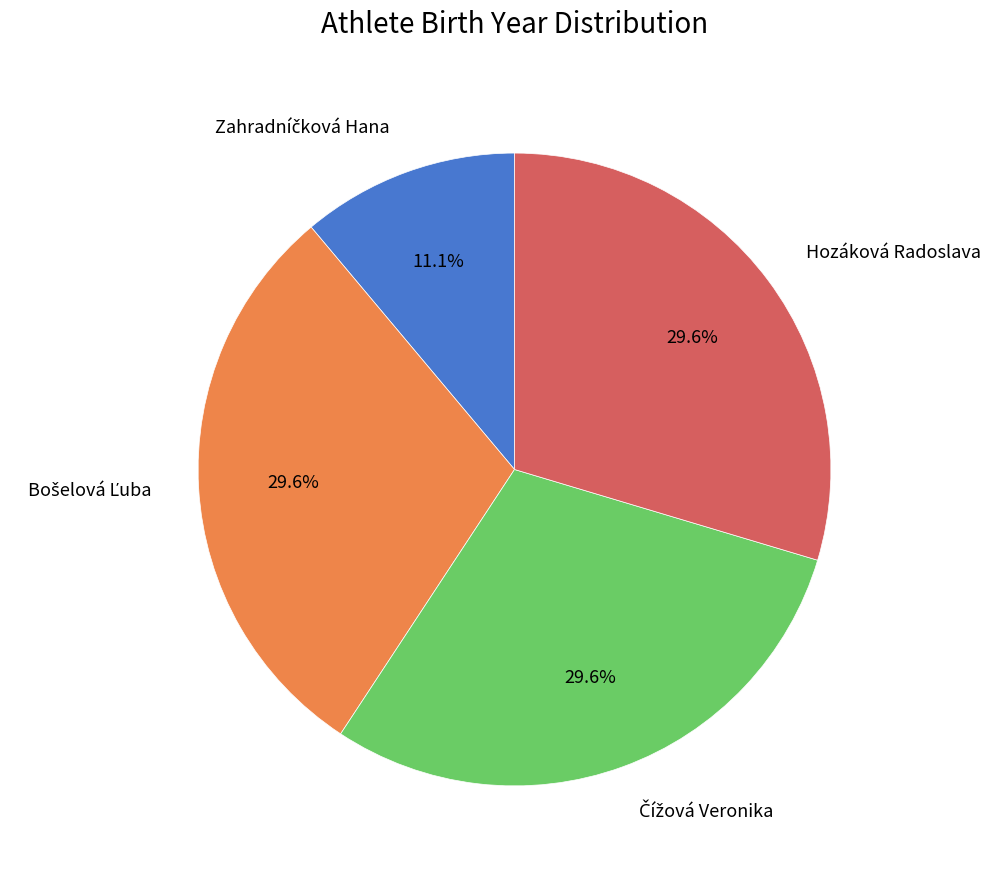

Does any single category account for the majority?

No